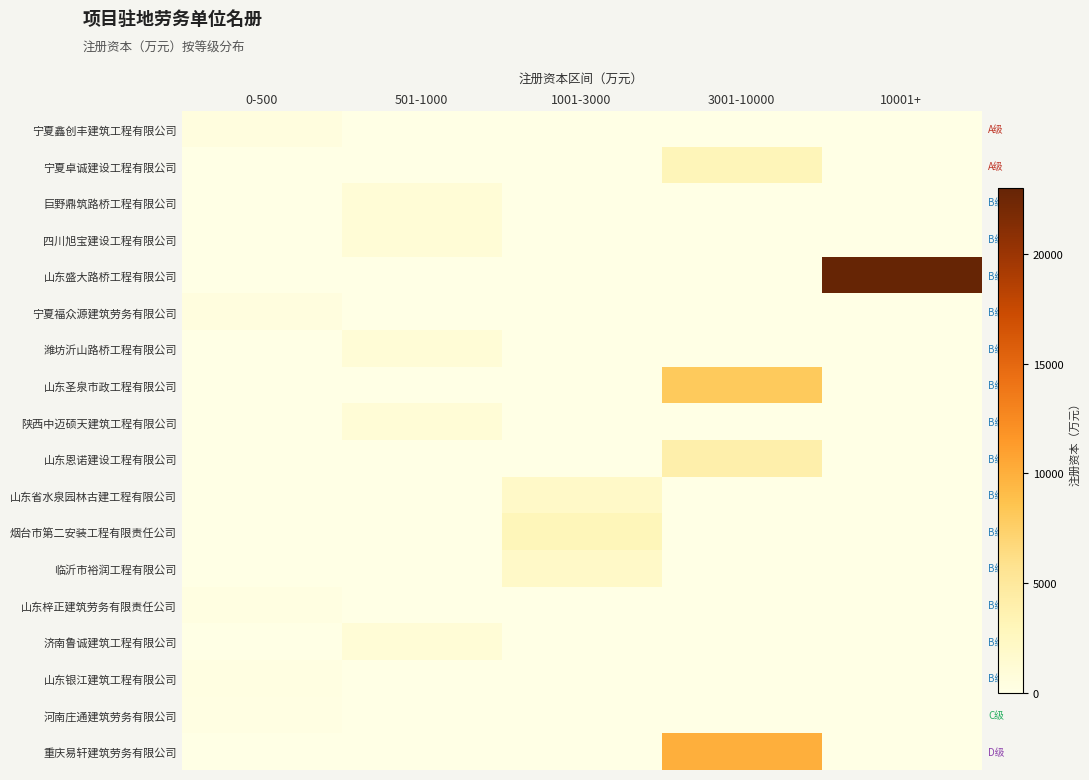

At 3001-10000, list the series in order from smallest to largest.

宁夏鑫创丰建筑工程有限公司, 巨野鼎筑路桥工程有限公司, 四川旭宝建设工程有限公司, 山东盛大路桥工程有限公司, 宁夏福众源建筑劳务有限公司, 潍坊沂山路桥工程有限公司, 陕西中迈硕天建筑工程有限公司, 山东省水泉园林古建工程有限公司, 烟台市第二安装工程有限责任公司, 临沂市裕润工程有限公司, 山东梓正建筑劳务有限责任公司, 济南鲁诚建筑工程有限公司, 山东银江建筑工程有限公司, 河南庄通建筑劳务有限公司, 宁夏卓诚建设工程有限公司, 山东恩诺建设工程有限公司, 山东圣泉市政工程有限公司, 重庆易轩建筑劳务有限公司